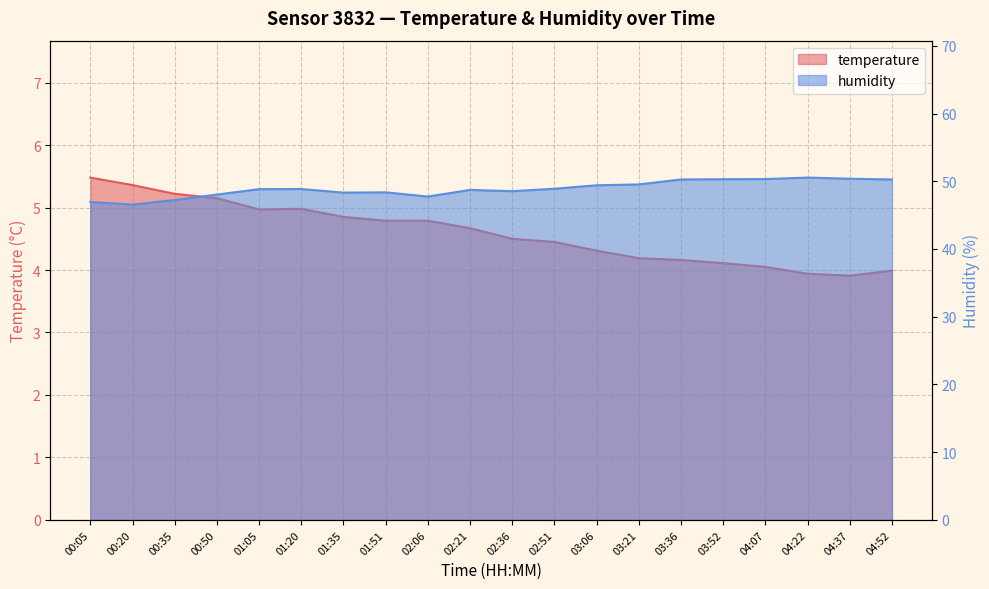

Which series has the widest spread of values?

humidity